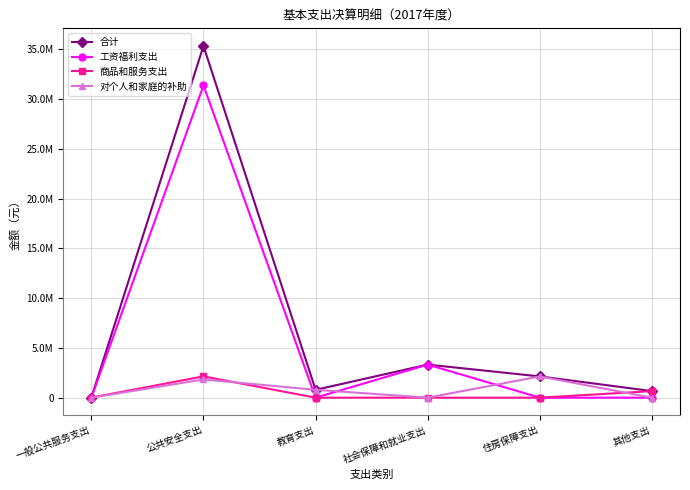

What is the label of the 1st point from the left?

一般公共服务支出